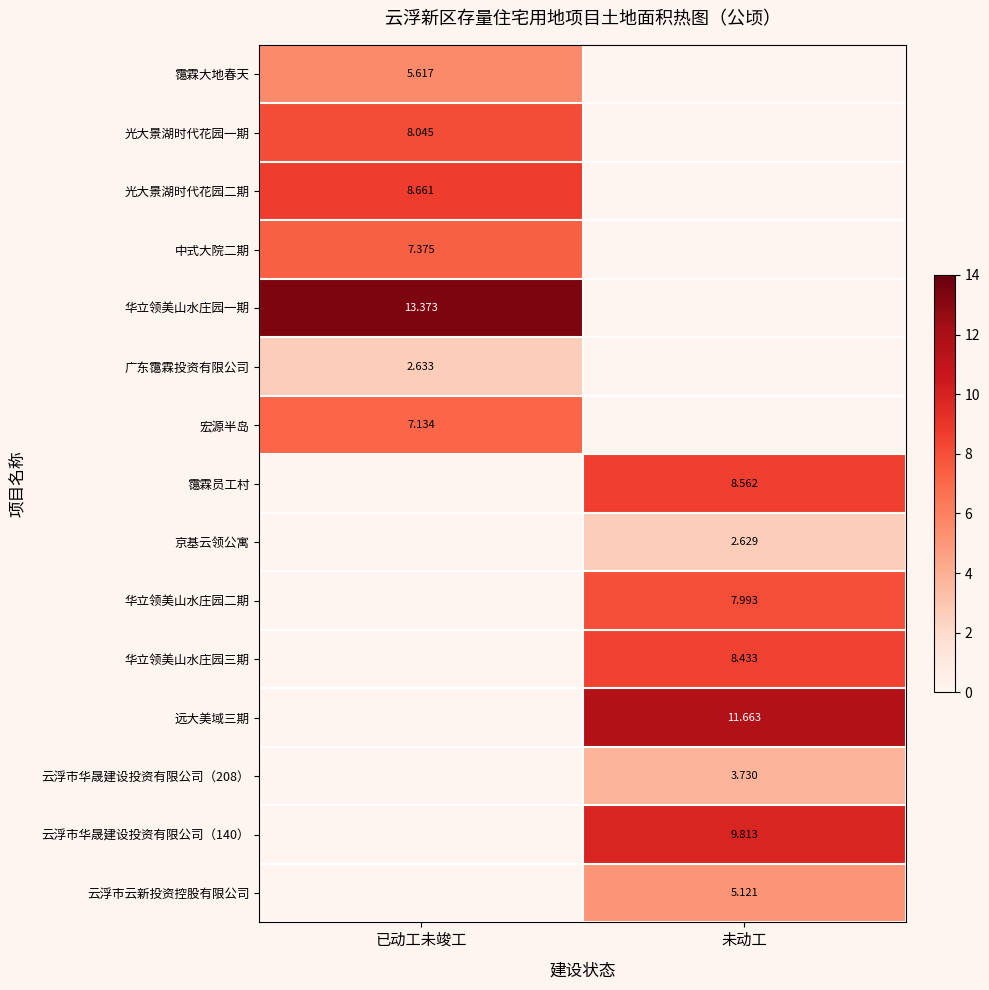

Rank the categories by 广东霭霖投资有限公司 value from highest to lowest.

已动工未竣工, 未动工